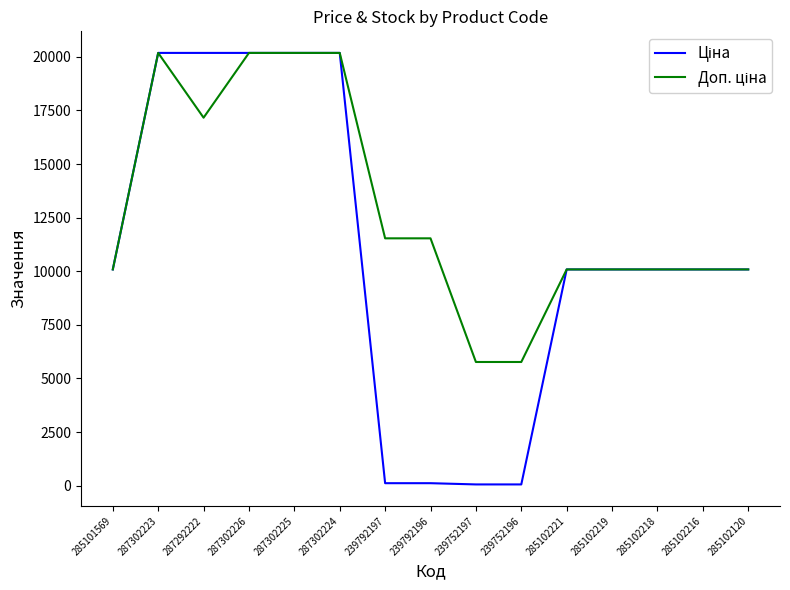

What is the total value across all series at 285102221?

20171.6